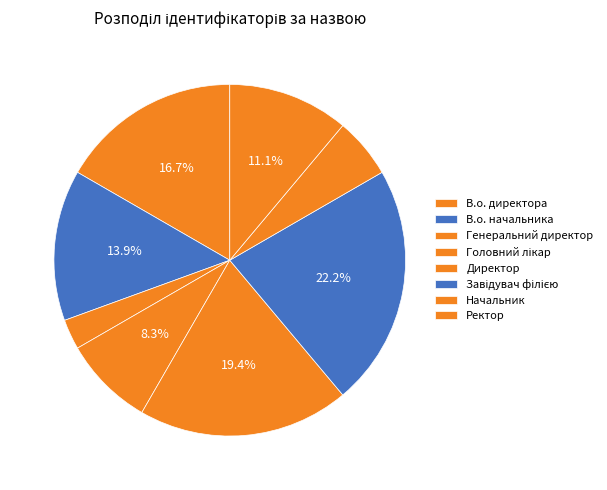

How many segments does this pie chart have?

8